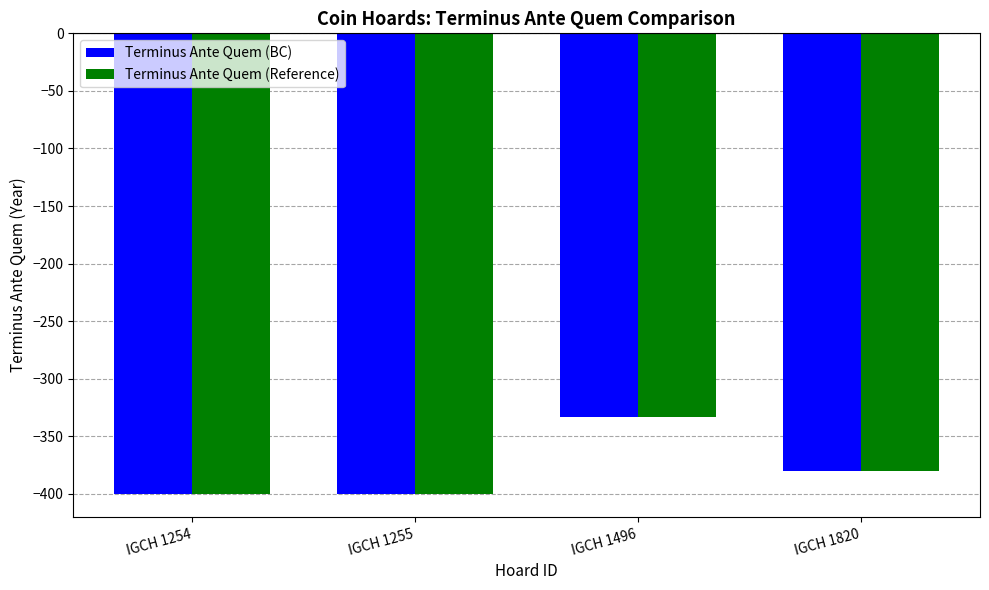

Reading left to right, transcribe all the data shown in this chart.

Terminus Ante Quem (BC): IGCH 1254=-400	IGCH 1255=-400	IGCH 1496=-333	IGCH 1820=-380
Terminus Ante Quem (Reference): IGCH 1254=-400	IGCH 1255=-400	IGCH 1496=-333	IGCH 1820=-380